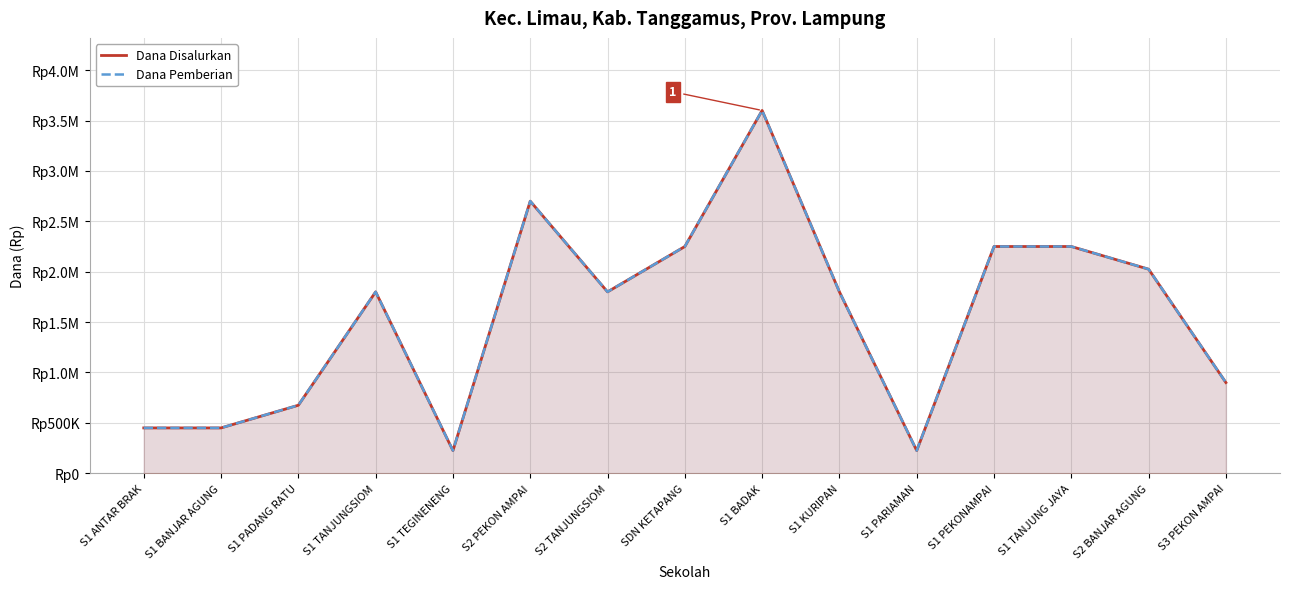

Where is the first local minimum for Dana Pemberian?

S1 TEGINENENG